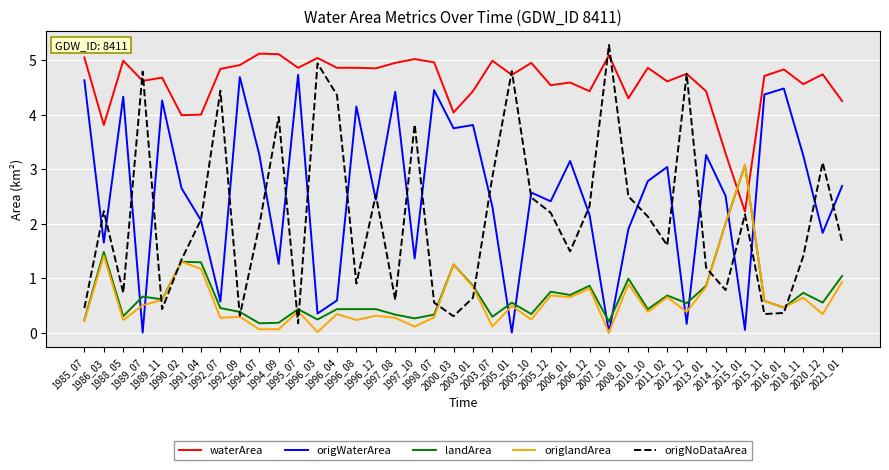

What is the highest value of the landArea series?

3.1